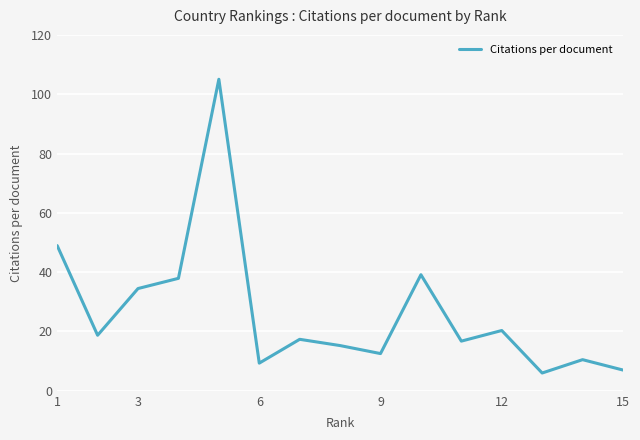

What is the greatest value displayed?

105.0